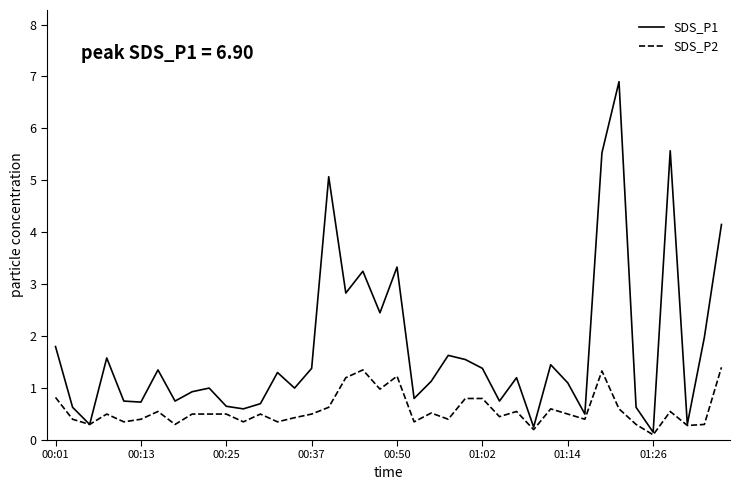

What is the average value of the SDS_P2 series?

0.6